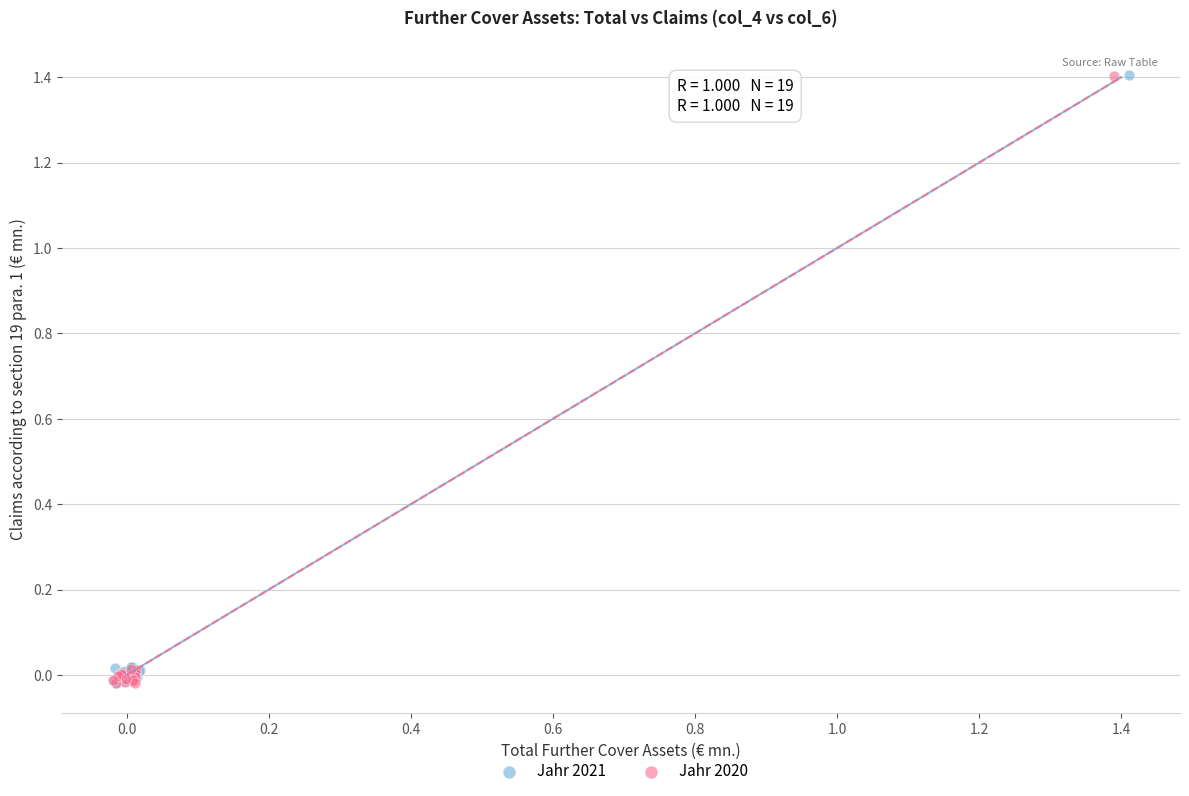

What are all the series names shown in the legend?

Jahr 2021, Jahr 2020